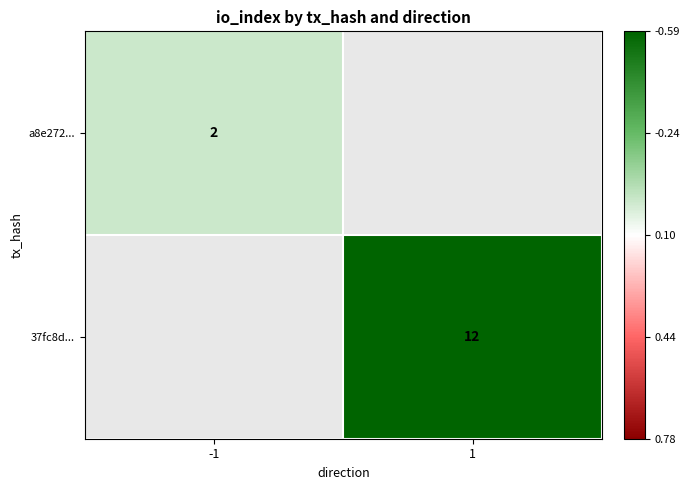

Count the number of data series in this chart.

2